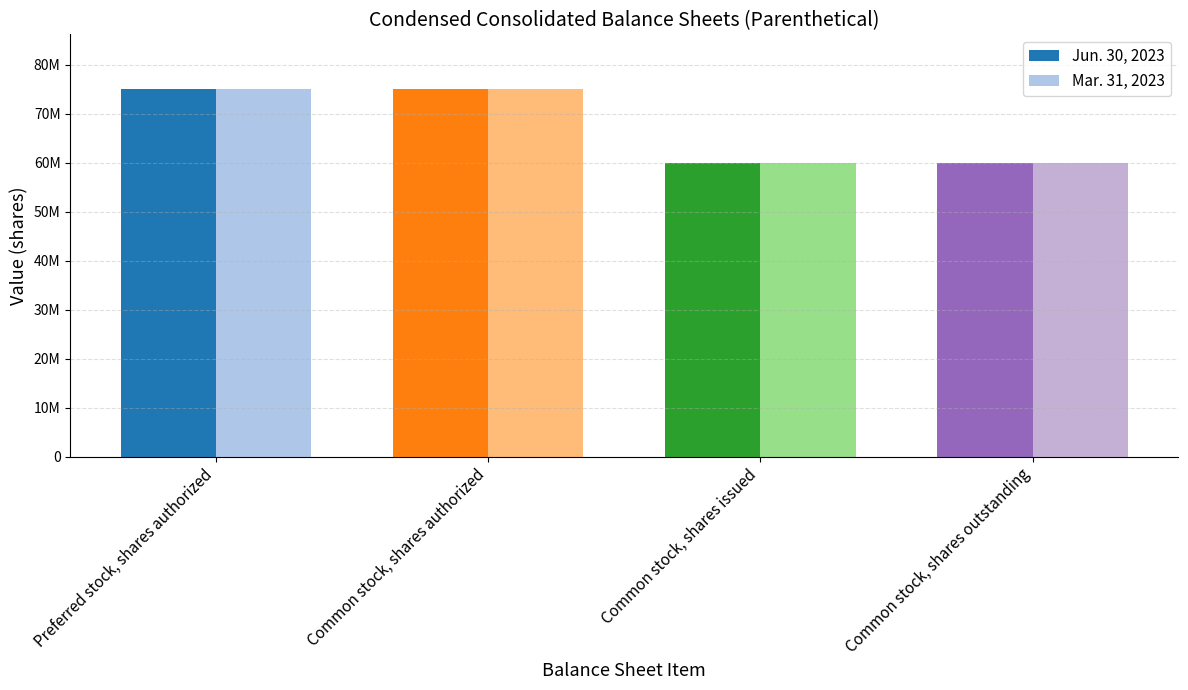

Does the chart contain any negative values?

No